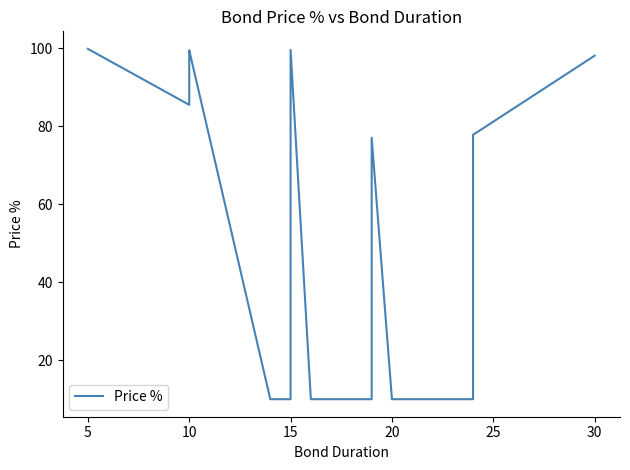

Reading left to right, what are all the values shown in this chart?

99.8	85.5	99.0	99.4	10.0	10.0	78.7	99.5	10.0	10.0	10.0	10.0	77.0	10.0	10.0	10.0	10.0	10.0	77.8	98.1